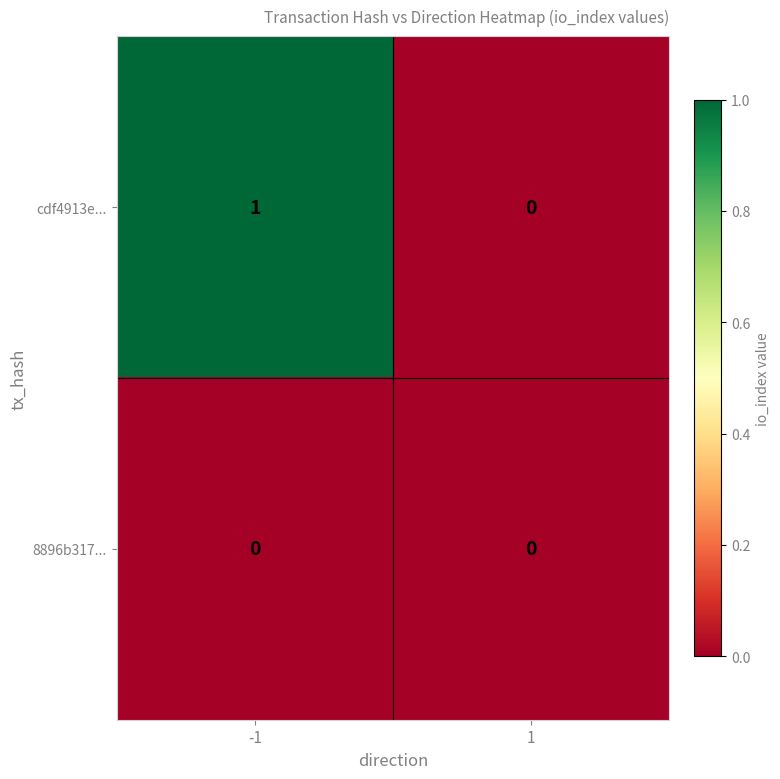

Which series has the largest total across all categories?

cdf4913e...